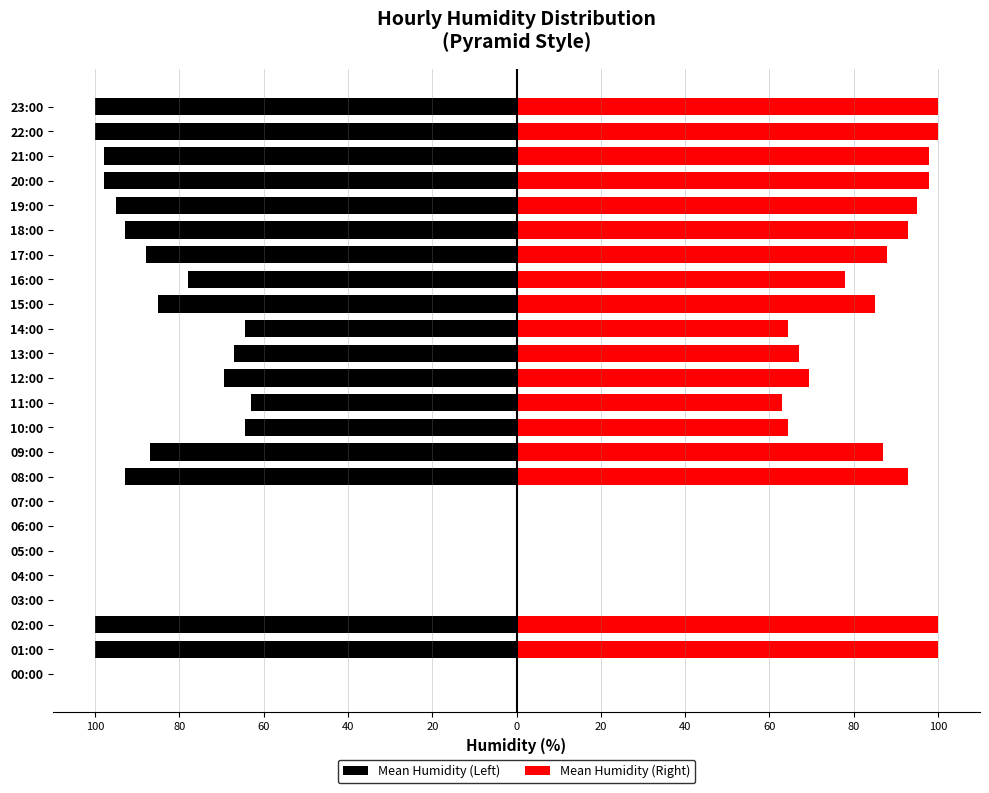

Rank the series at 20:00 from lowest to highest value.

Mean Humidity (Left), Mean Humidity (Right)